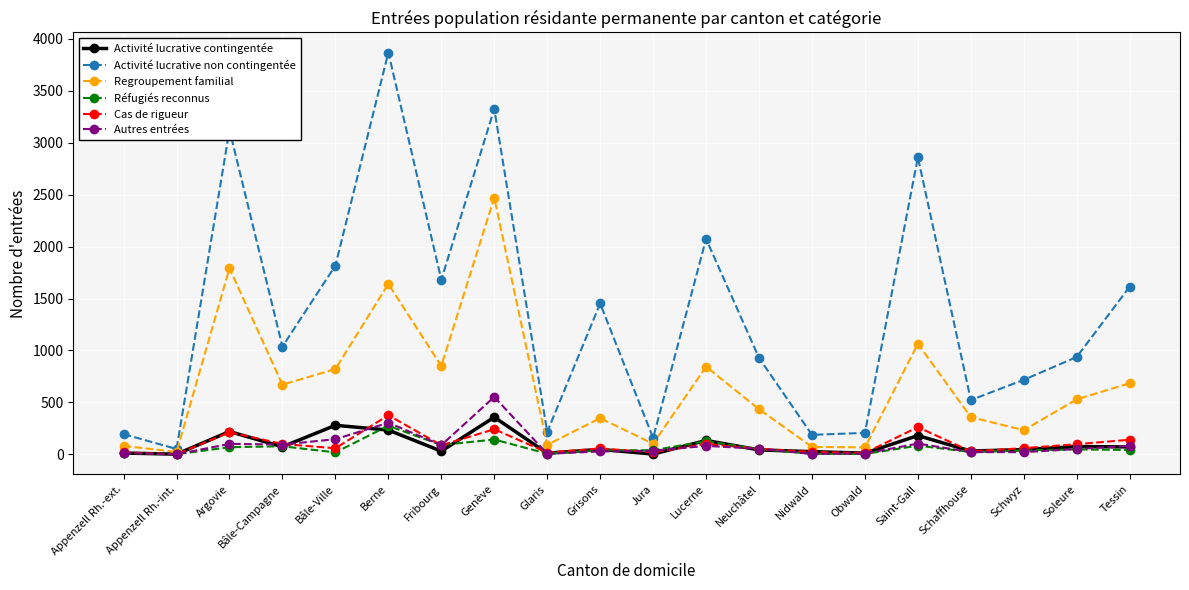

What is the label of the 13th point from the right?

Genève